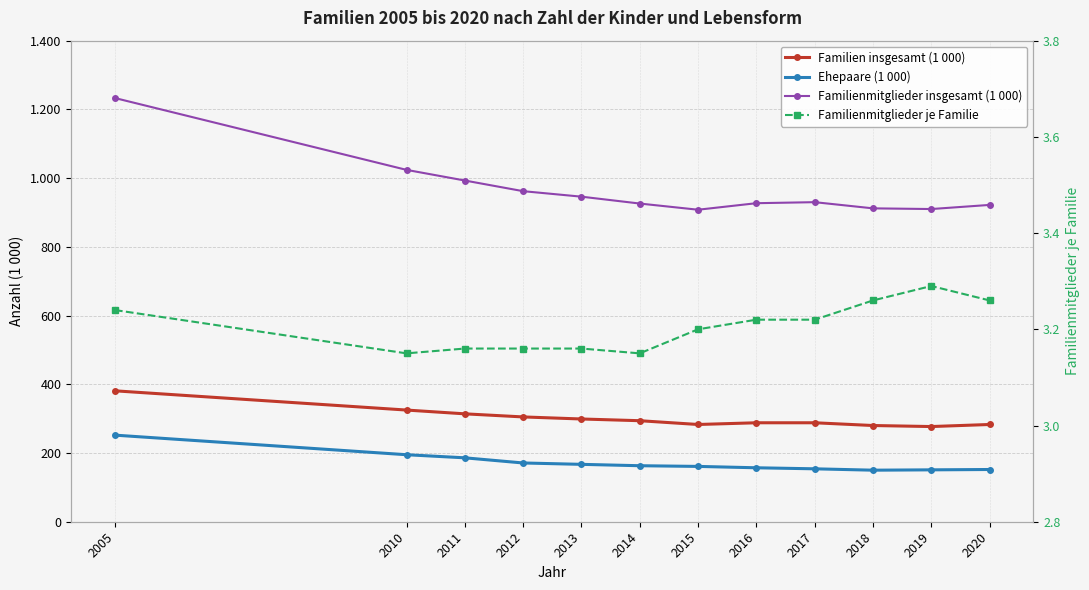

Which series has the largest total across all categories?

Familienmitglieder insgesamt (1 000)